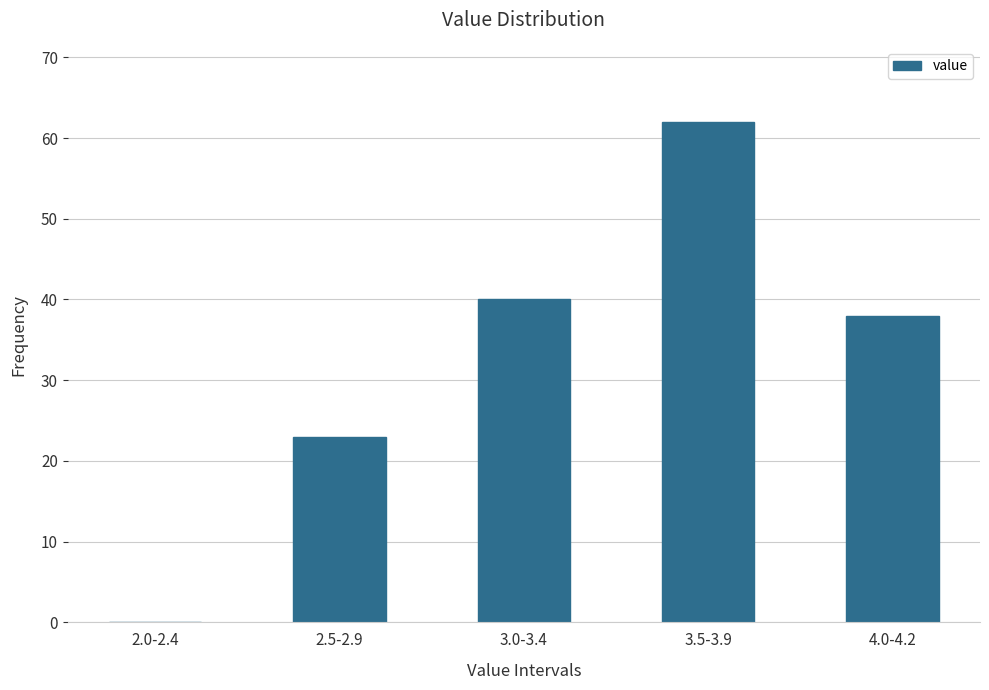

Reading left to right, list all the values displayed in this chart.

2.0-2.4=0	2.5-2.9=23	3.0-3.4=40	3.5-3.9=62	4.0-4.2=38